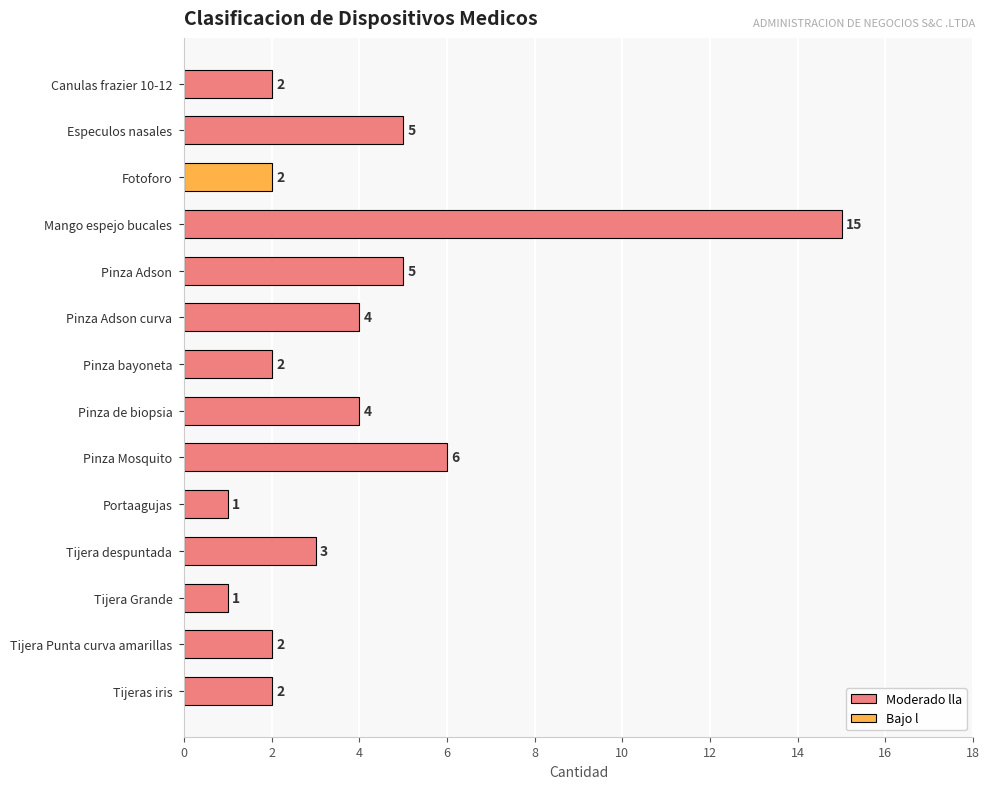

What is the difference between the second highest and minimum values?

5